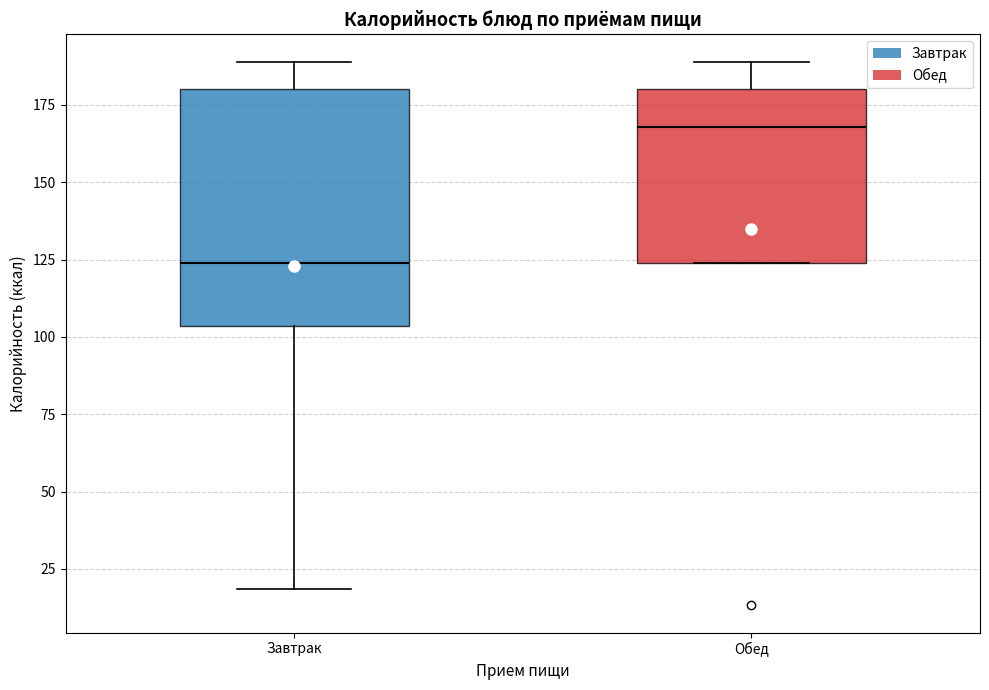

Comparing the boxes themselves (not the whiskers), which one is the tallest?

Завтрак